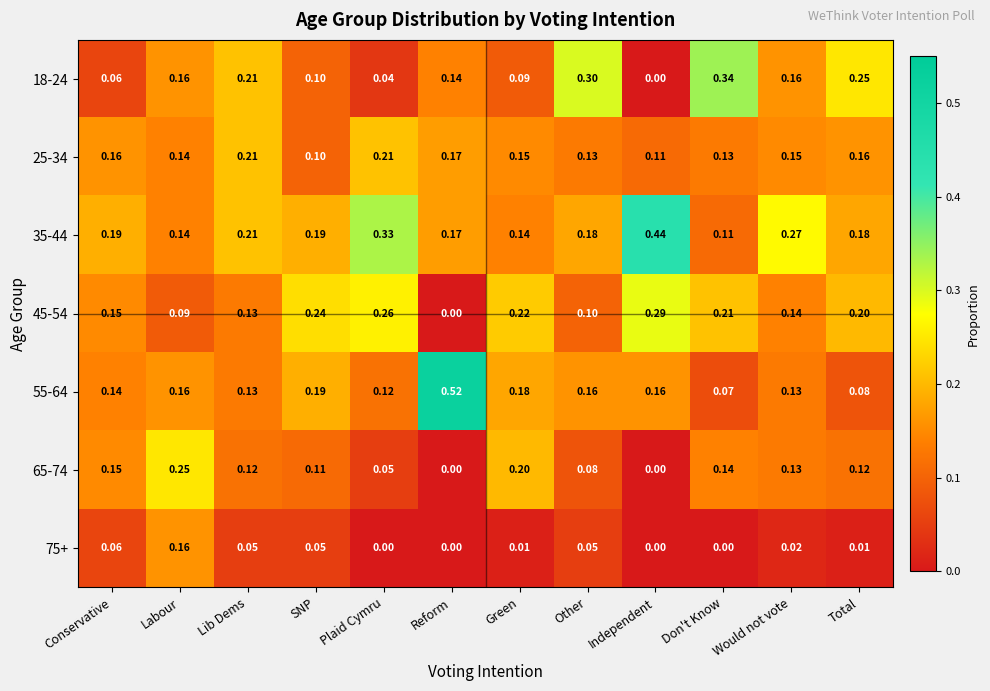

Which category has the highest value in the 45-54 series?

Independent